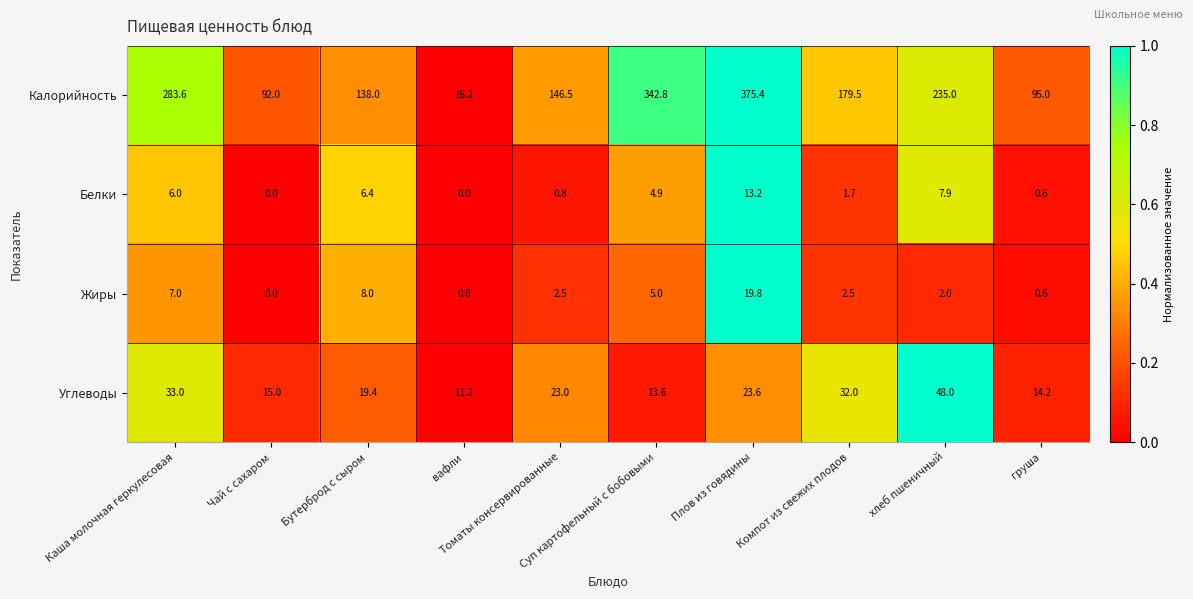

Rank the series by their maximum value, from lowest to highest.

Белки, Жиры, Углеводы, Калорийность